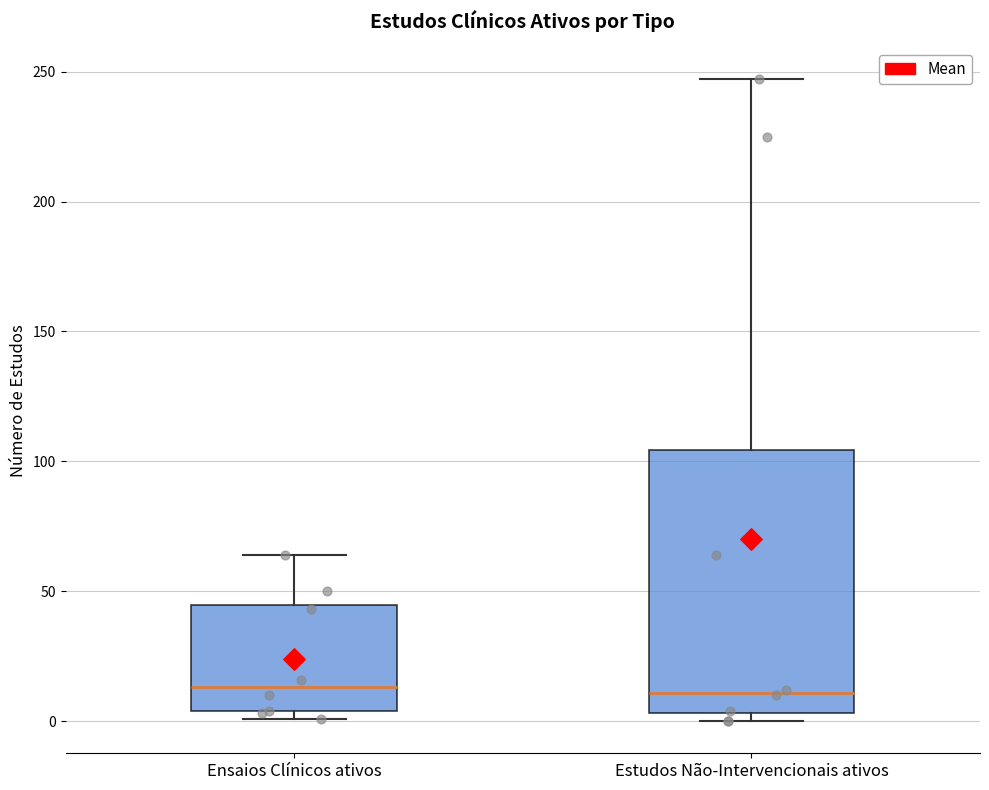

Reading left to right, read every box against the y-axis: the position of its median line, the range the box covers, and the ends of its whiskers. The values are not printed on the chart, so give them approximately, as read against the axis.

Ensaios Clínicos ativos: median 15, box 5 to 45, whiskers 0 to 65
Estudos Não-Intervencionais ativos: median 10, box 5 to 105, whiskers 0 to 245